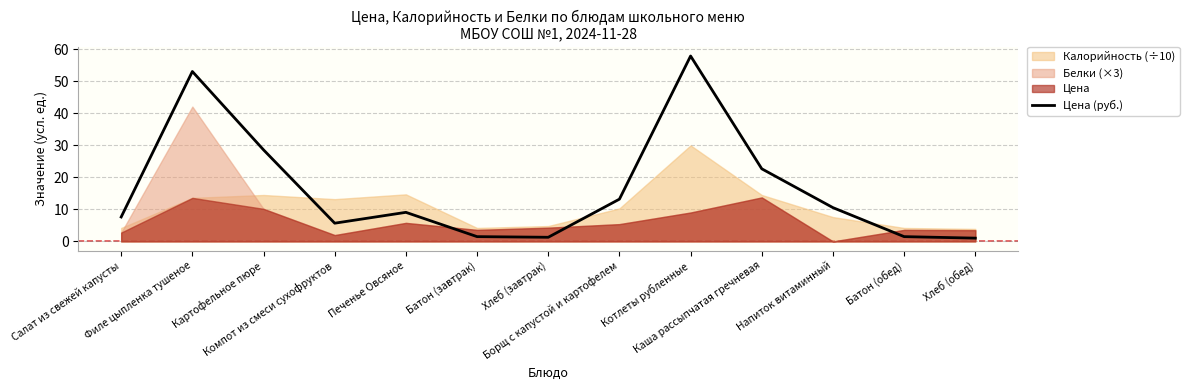

List the labels in order of value, largest first.

Котлеты рубленные, Филе цыпленка тушеное, Картофельное пюре, Каша рассыпчатая гречневая, Борщ с капустой и картофелем, Напиток витаминный, Печенье Овсяное, Салат из свежей капусты, Компот из смеси сухофруктов, Батон (завтрак), Батон (обед), Хлеб (завтрак), Хлеб (обед)